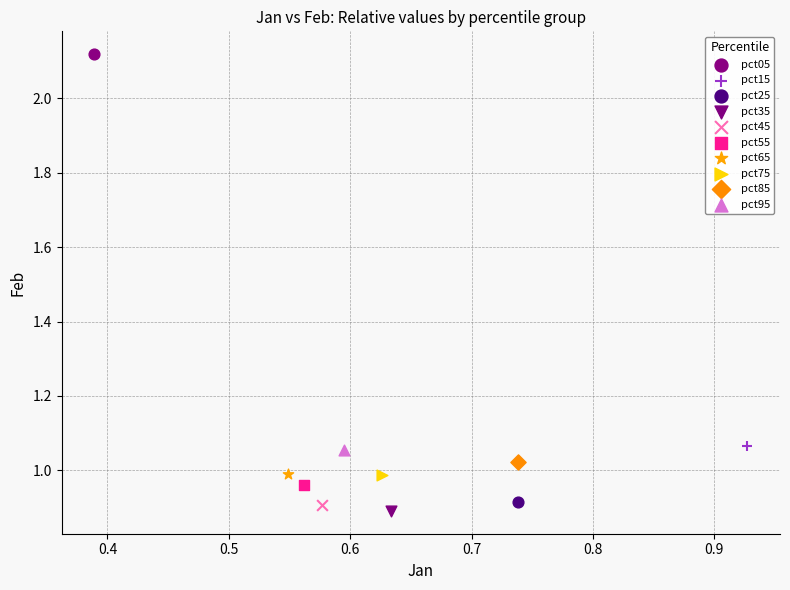

Which series reaches the minimum Y coordinate?

pct35